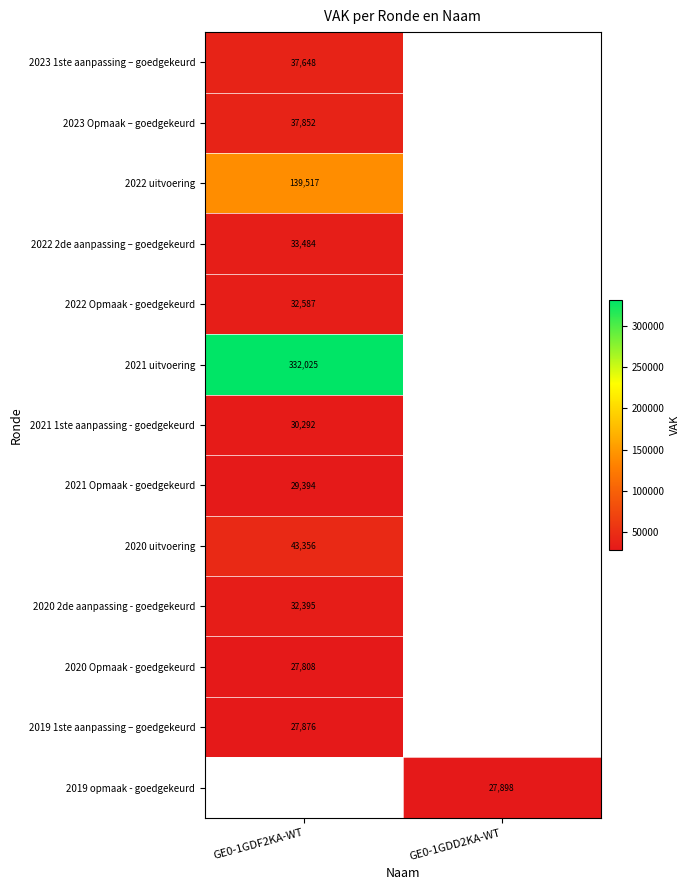

Between GE0-1GDD2KA-WT and GE0-1GDF2KA-WT, which is larger?

GE0-1GDF2KA-WT